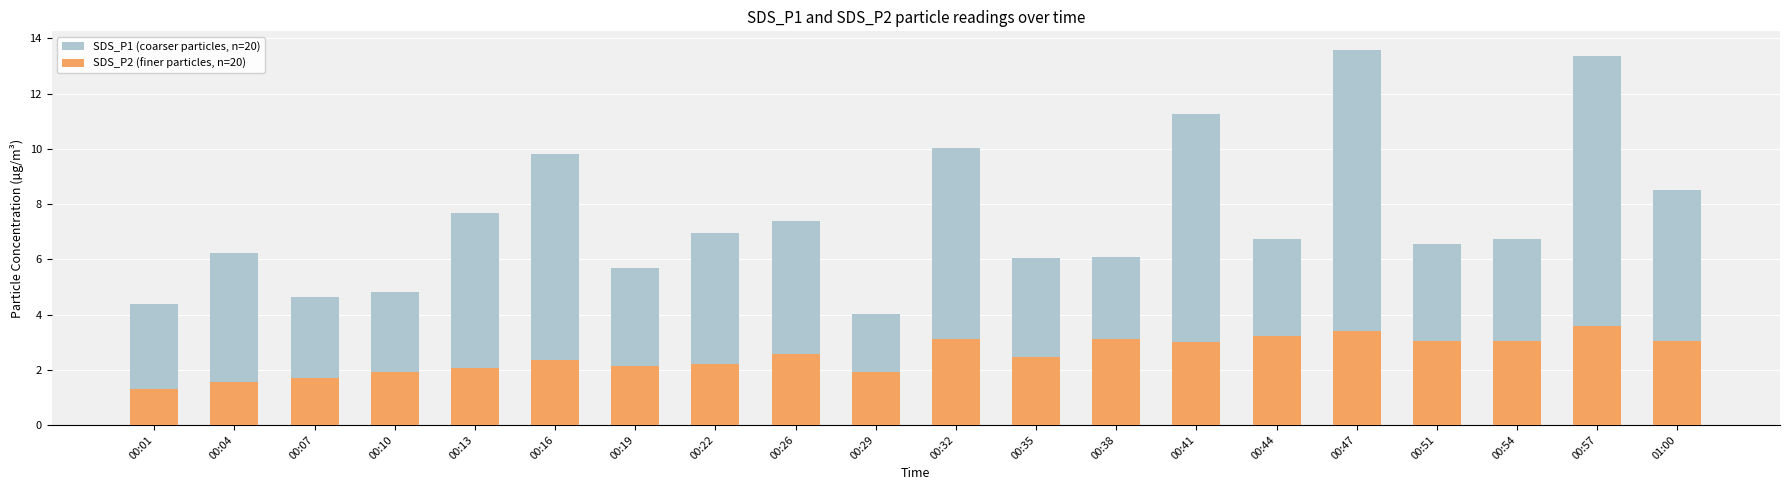

What position from the left is 00:04?

2